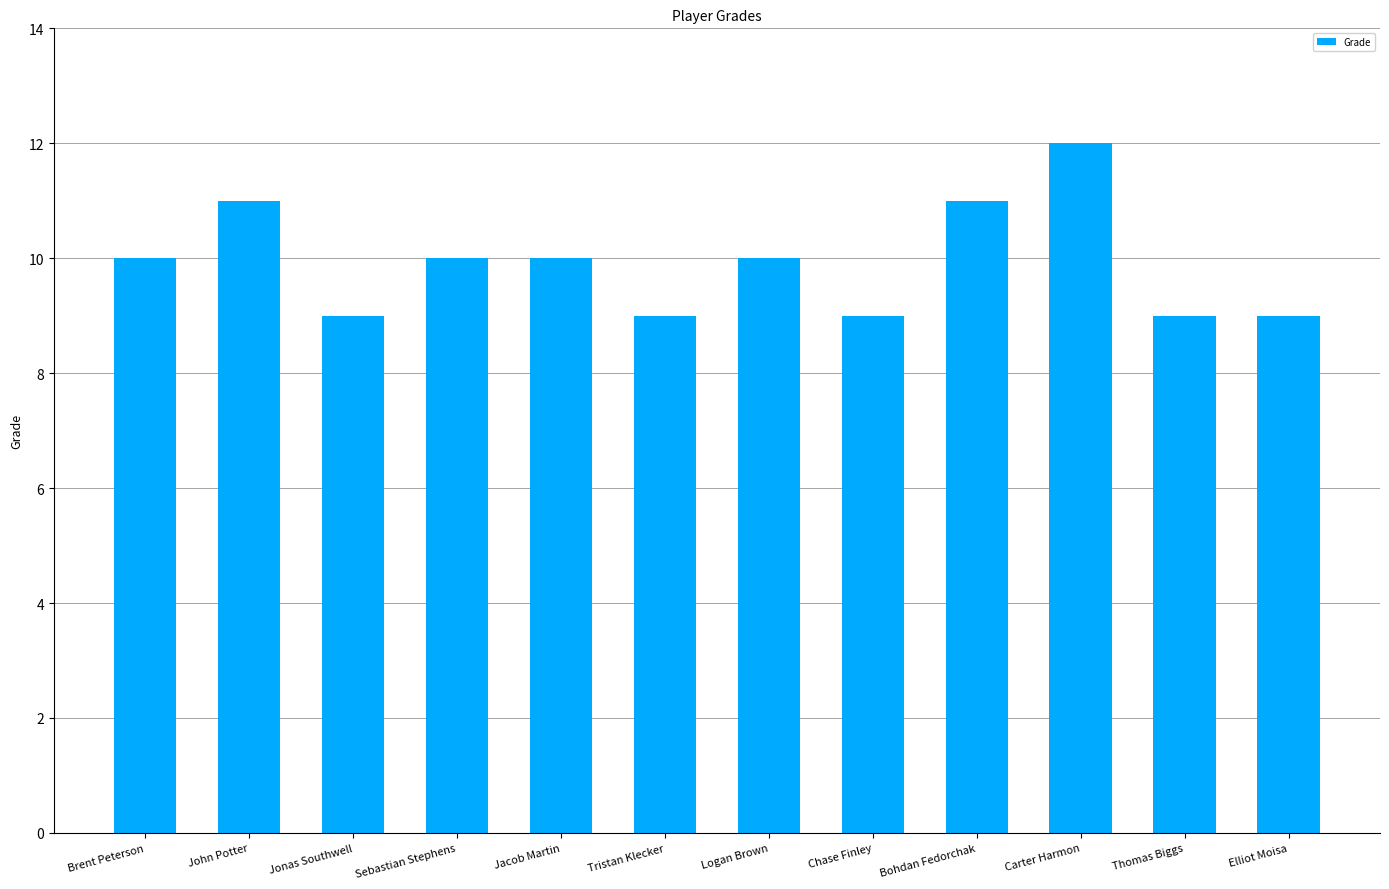

What is the maximum value shown in the chart?

12